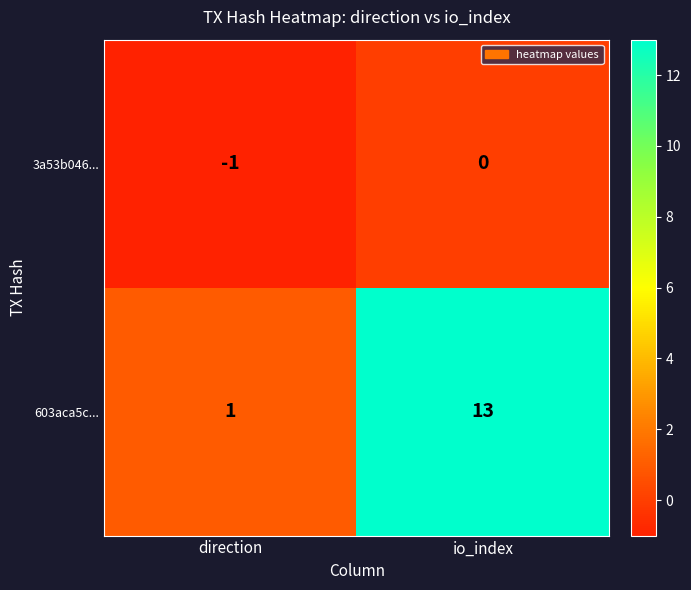

At which category is the sum across all series the highest?

io_index